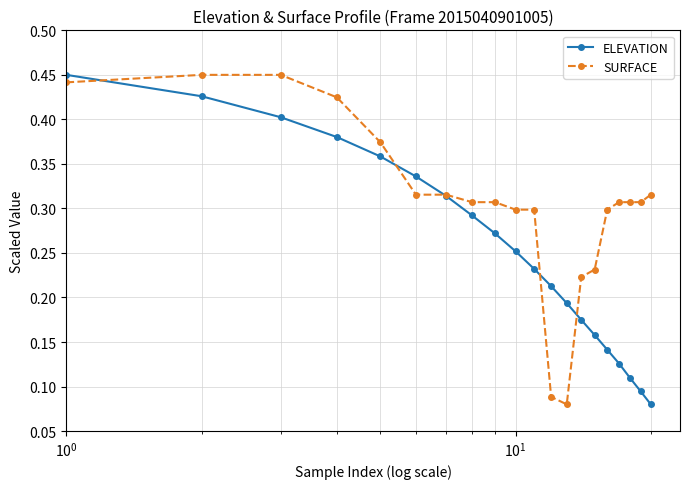

What is the sum of all ELEVATION values?

5.0